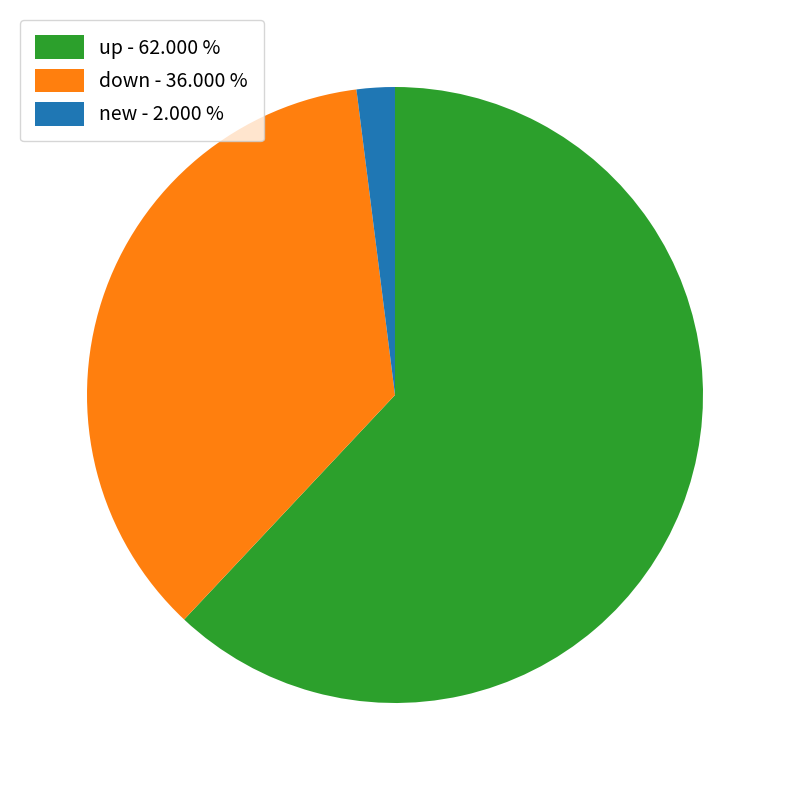

Is there a majority slice in this chart?

Yes